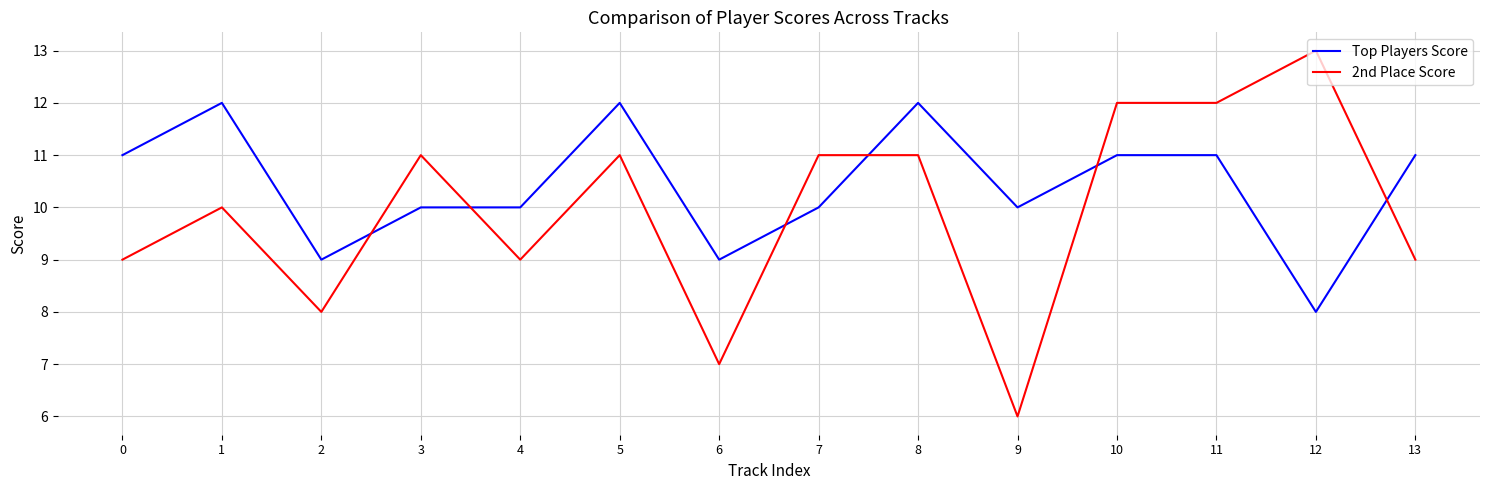

Which series has the largest range (max minus min)?

2nd Place Score